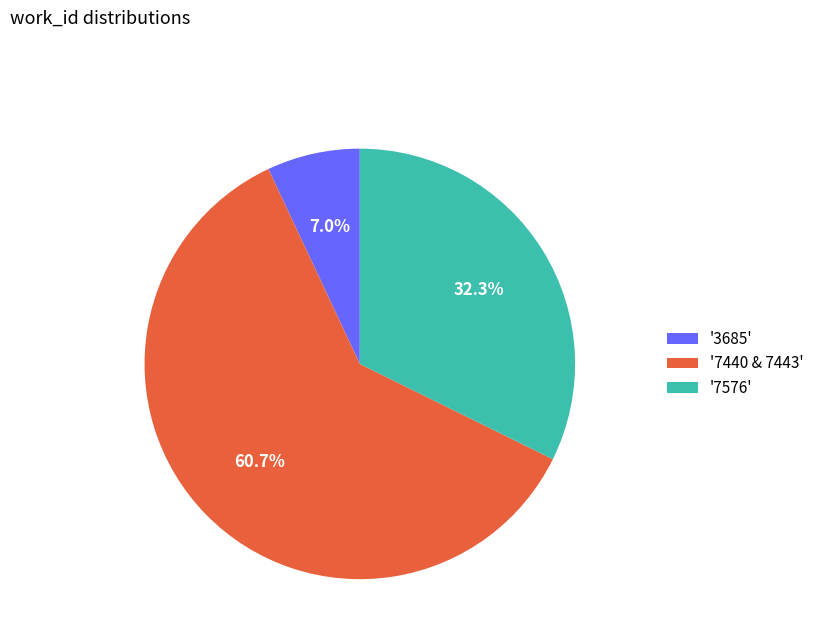

What is the largest slice in the pie chart?

'7440 & 7443'